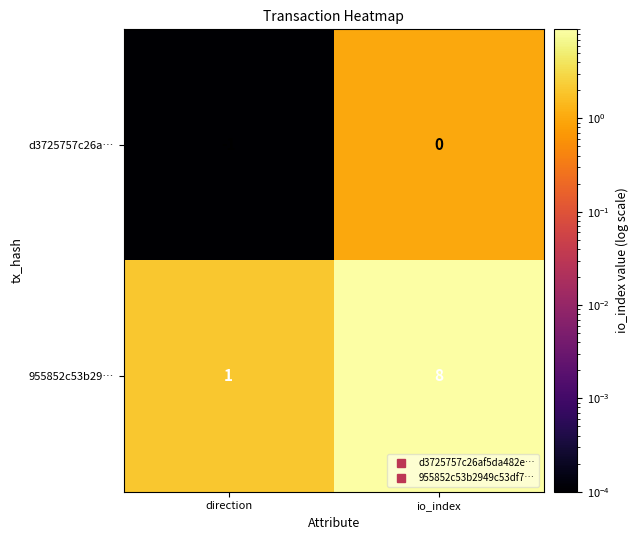

What is the difference between the maximum and minimum values in the 955852c53b29… series?

7